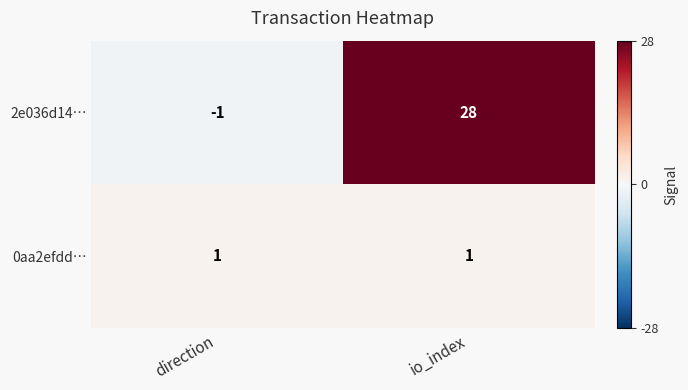

What is the spread (max minus min) of values at direction?

2